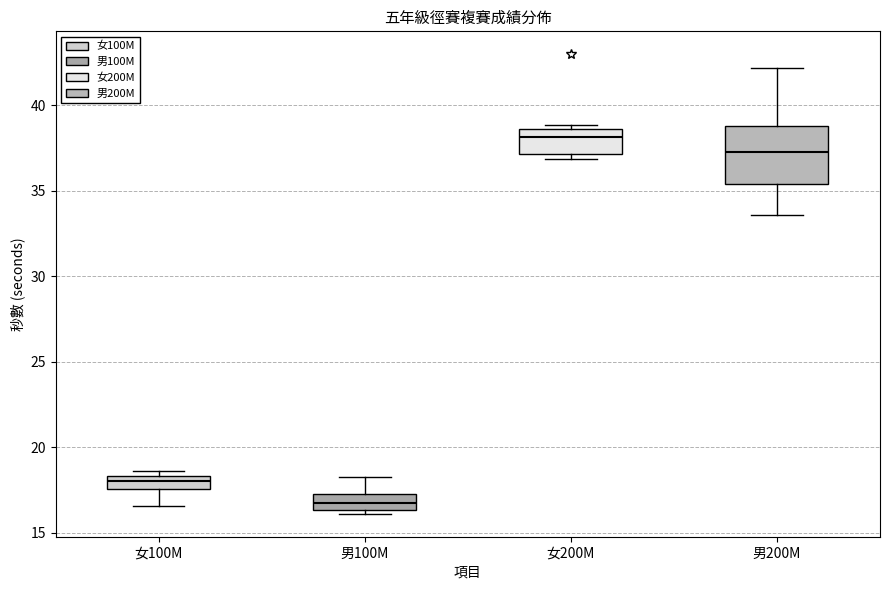

Which box is the tallest, from its lower edge to its upper edge?

男200M